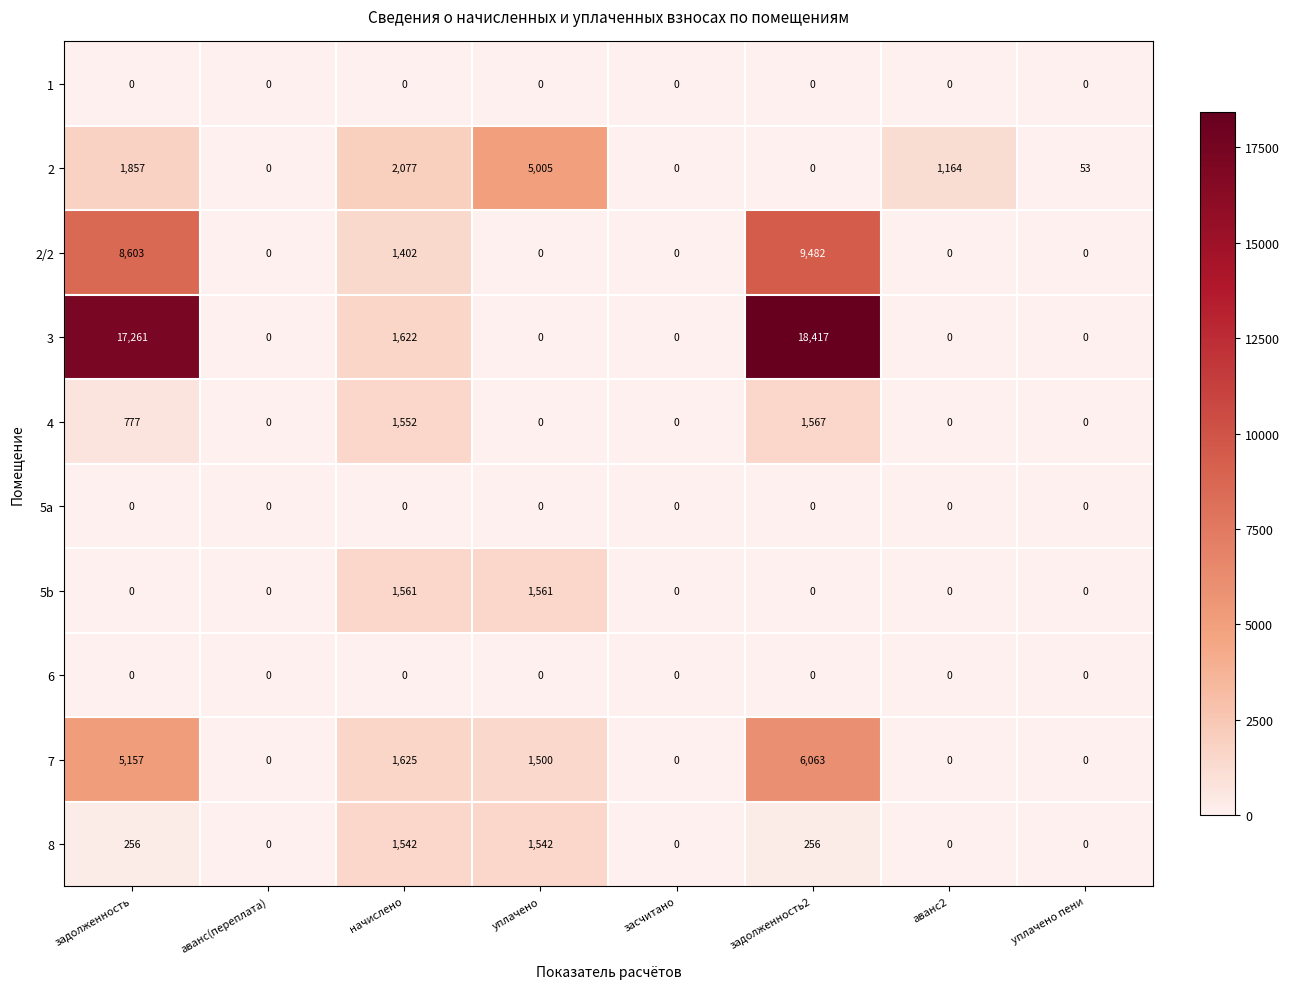

Count the number of data series in this chart.

10